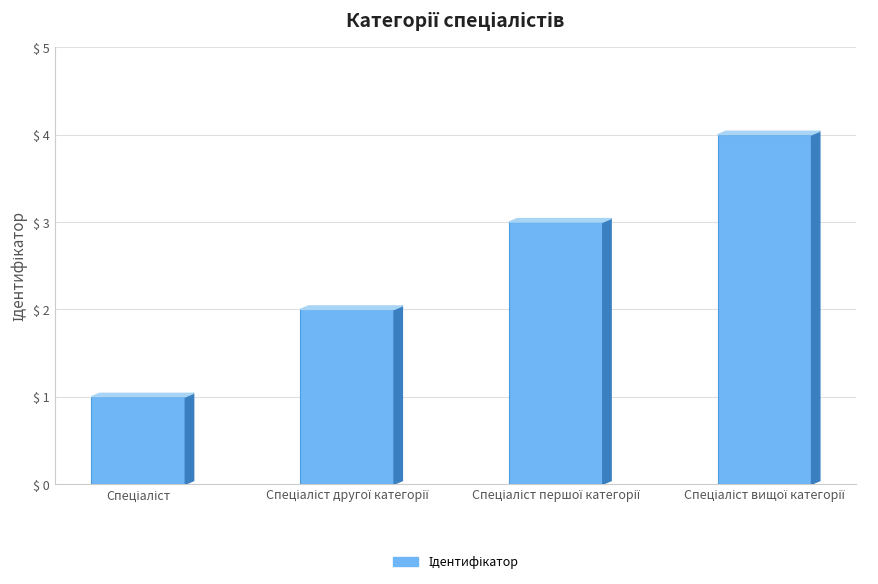

Does the chart contain stacked bars?

No